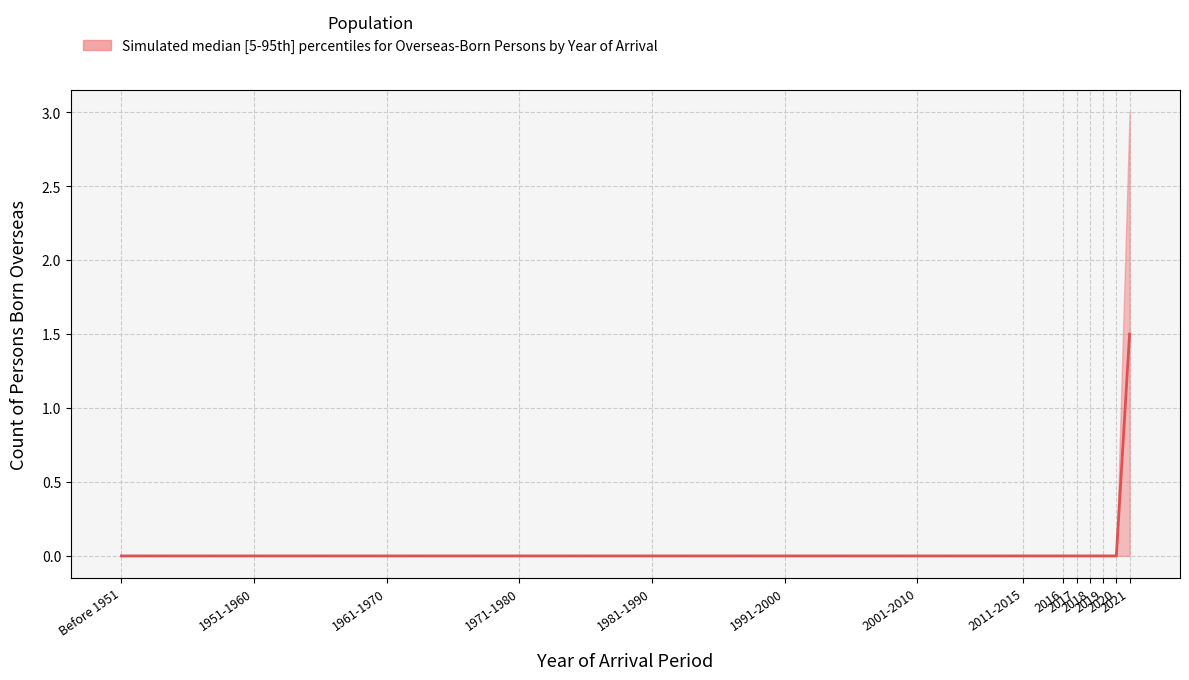

Is it true that upper equals 1.3 at Hong Kong?

False